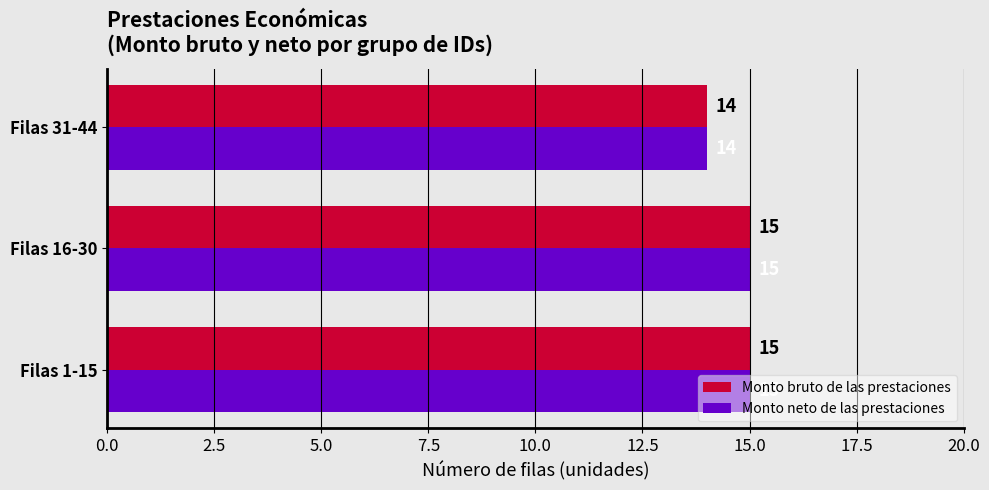

True or false: Monto bruto de las prestaciones has a value of 25 at Filas 31-44.

False